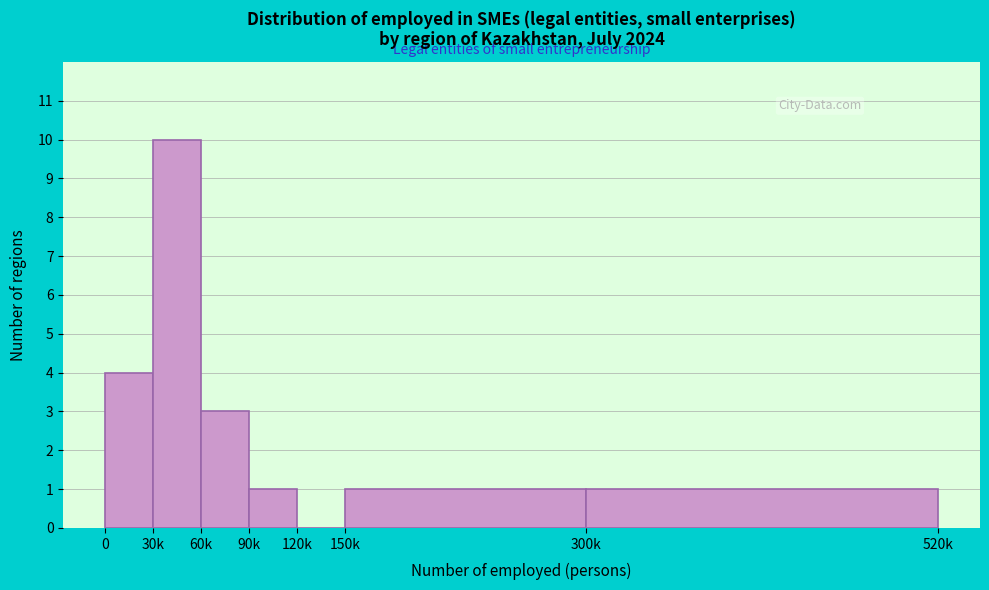

The value at 300k is 1. True or false?

True